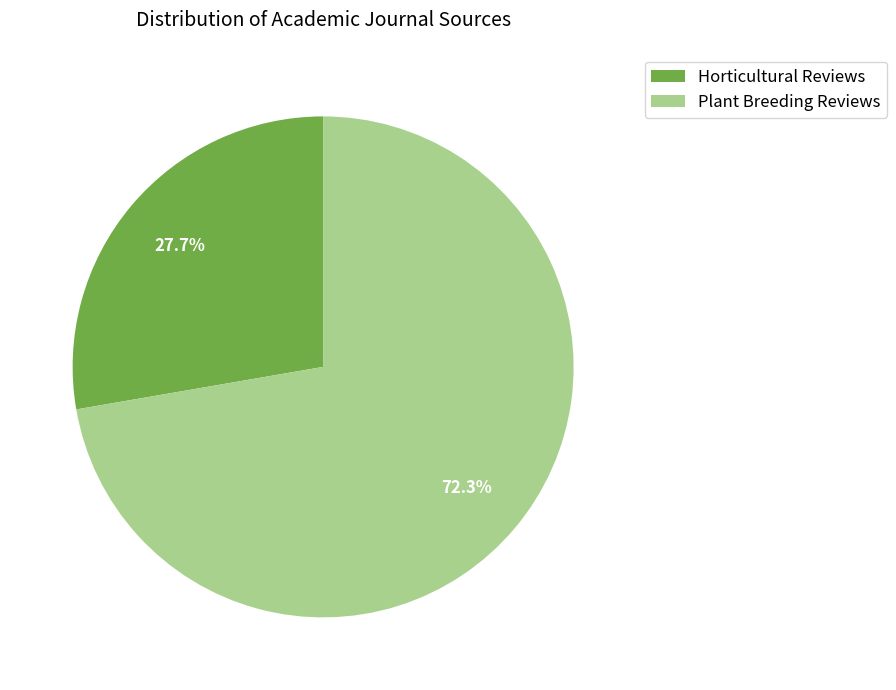

Approximately how many times larger is the value at Plant Breeding Reviews compared to Horticultural Reviews?

2.6